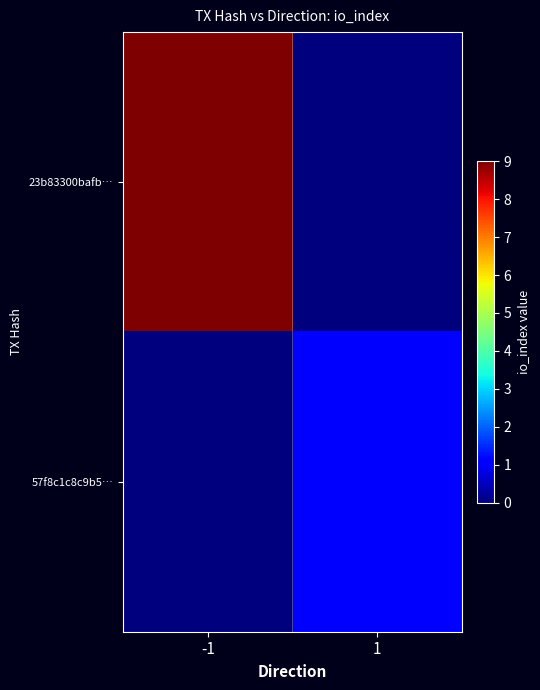

Reading right to left, list all the values displayed in this chart.

23b83300bafb…: 1=0	-1=9
57f8c1c8c9b5…: 1=1	-1=0